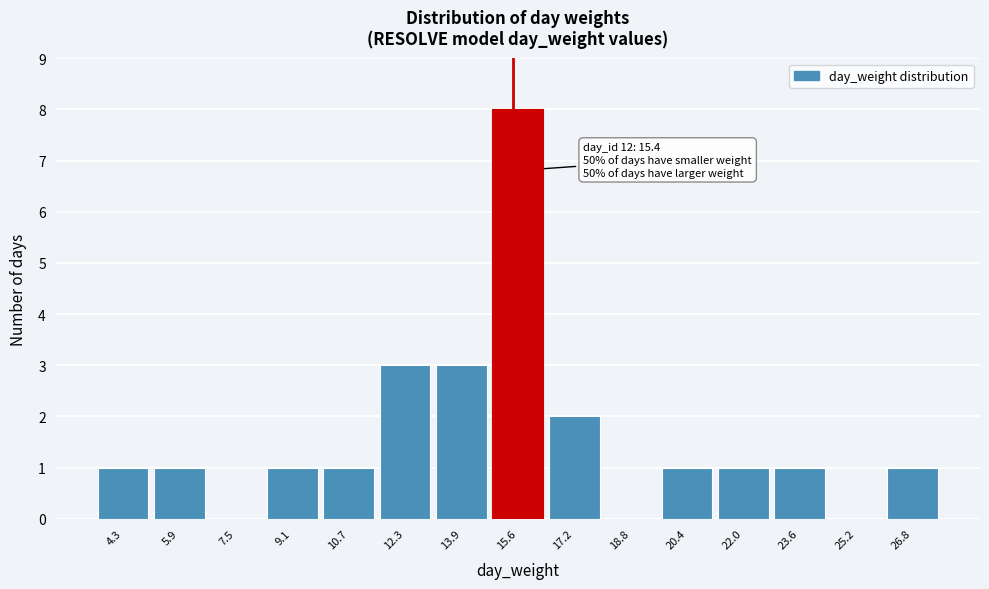

Over which range of the x-axis is the bar tallest?

14.8 to 16.4